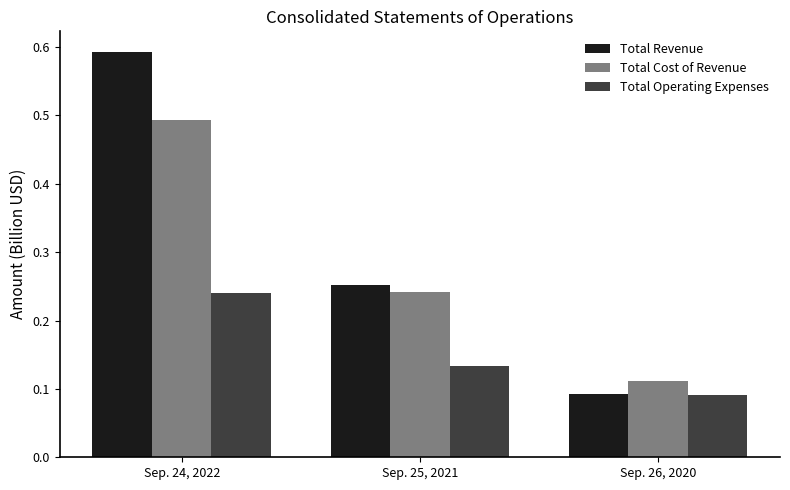

List the series in order of their overall mean, lowest first.

Total Operating Expenses, Total Cost of Revenue, Total Revenue